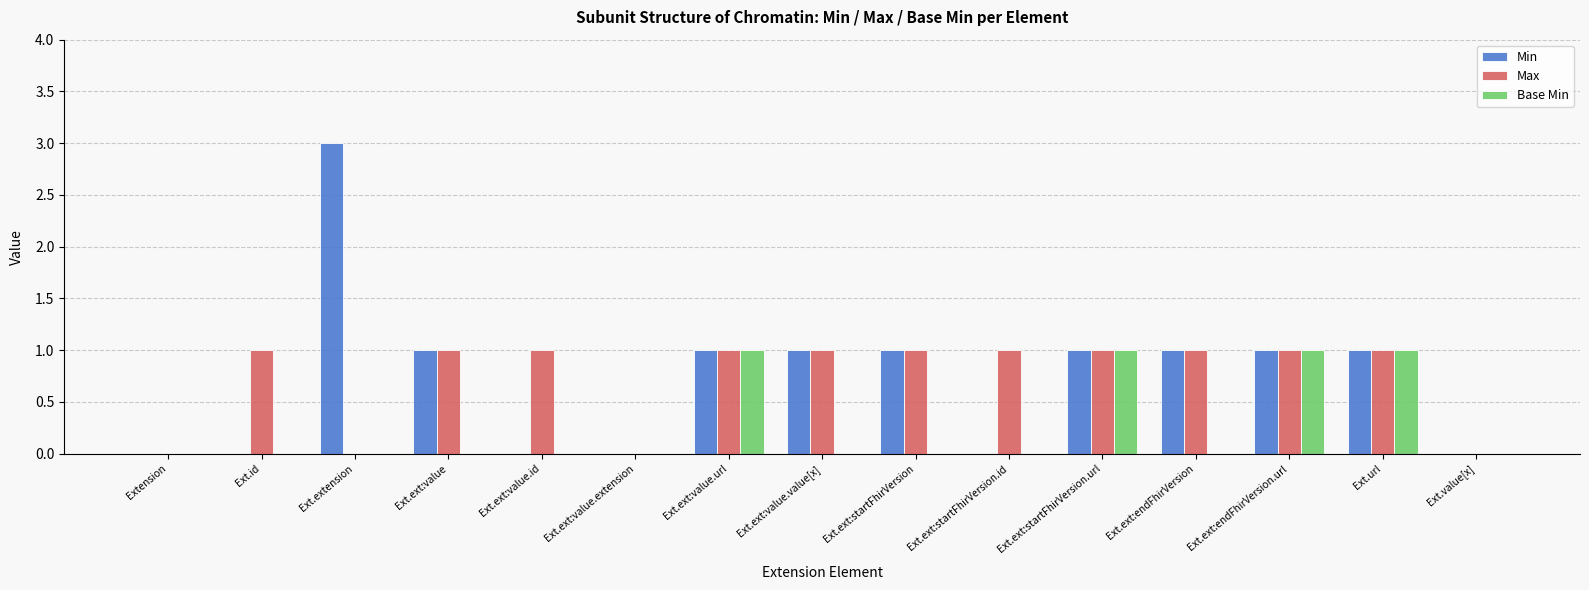

Is the value of Max at Ext.ext:value greater than the value of Base Min at Ext.ext:value.id?

Yes